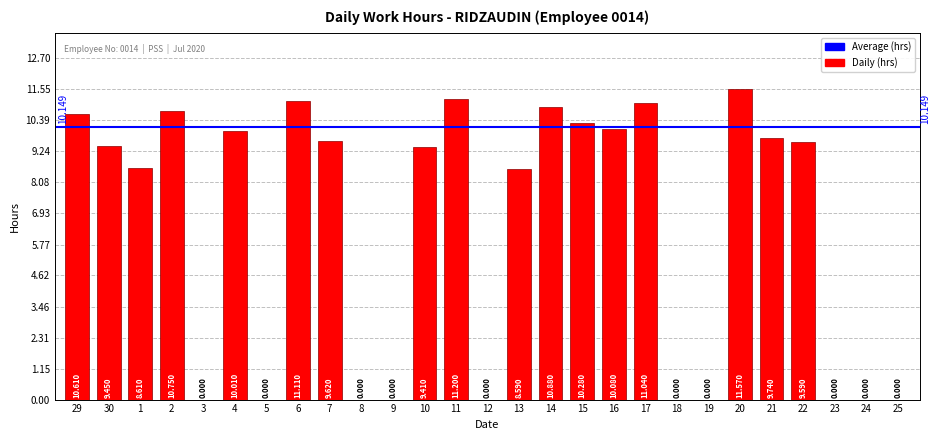

Where does the data first go above 9?

29